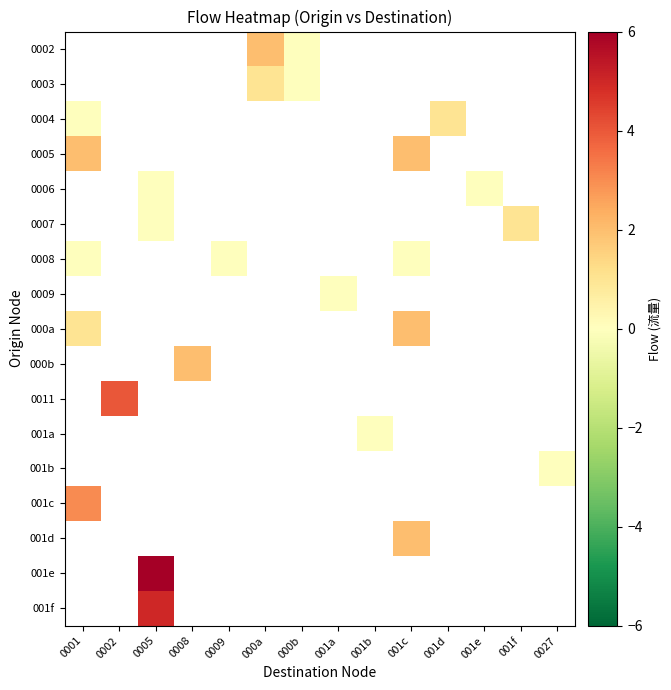

Is the value of 001c at 000b greater than the value of 0003 at 001a?

No